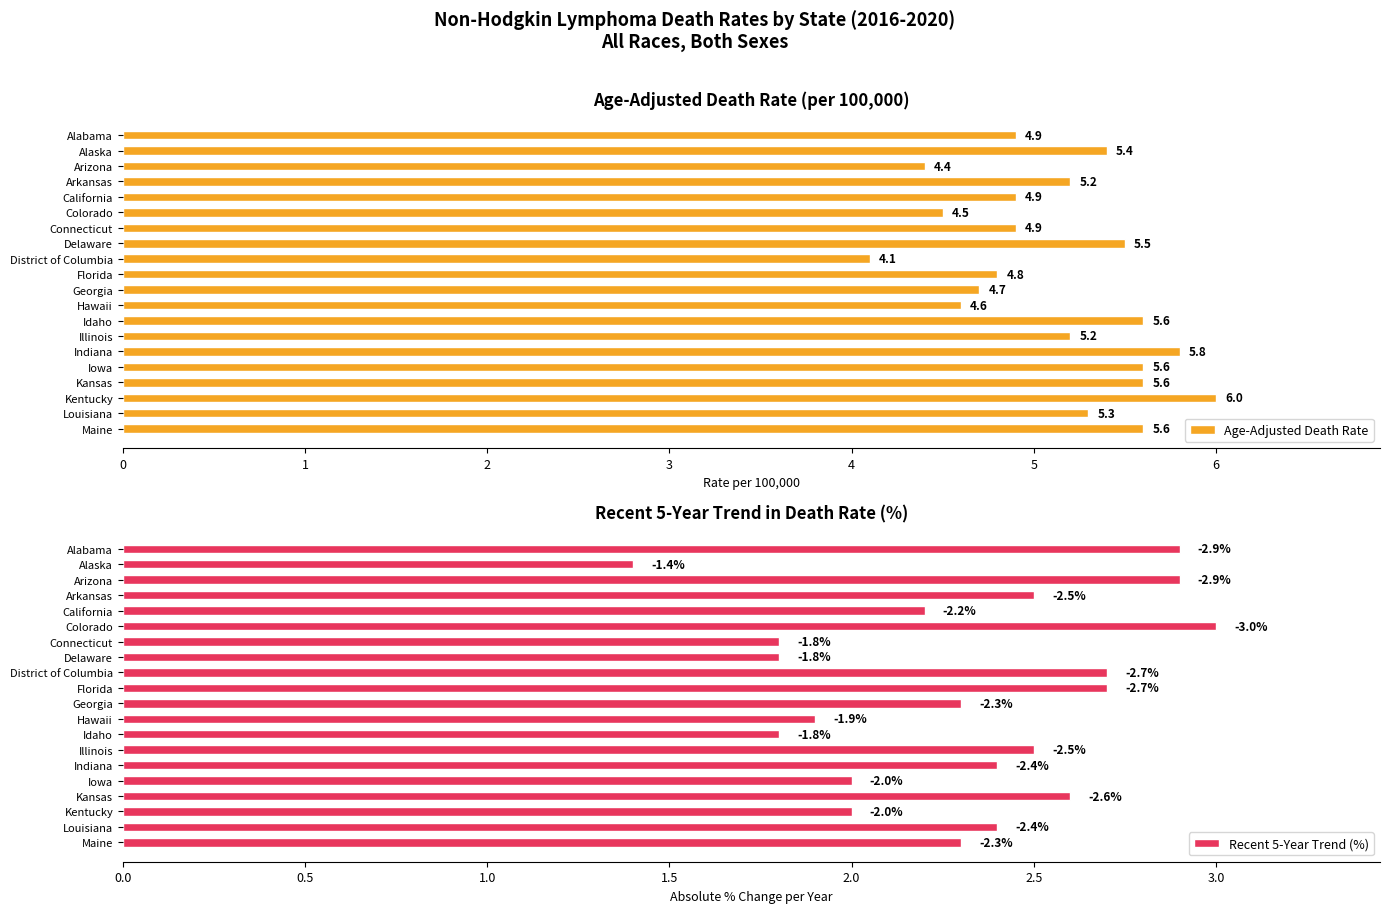

What is the difference between the maximum and minimum values in the Age-Adjusted Death Rate series?

1.9